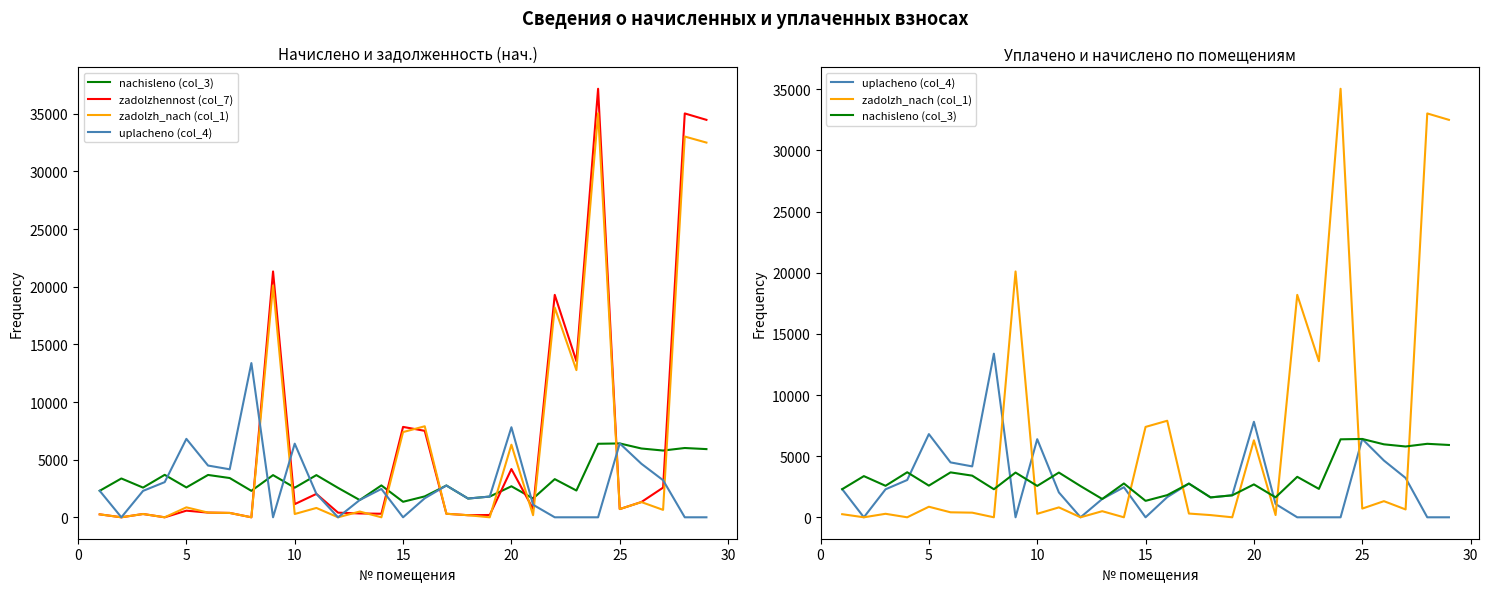

Which series has the widest spread of values?

zadolzhennost (col_7)